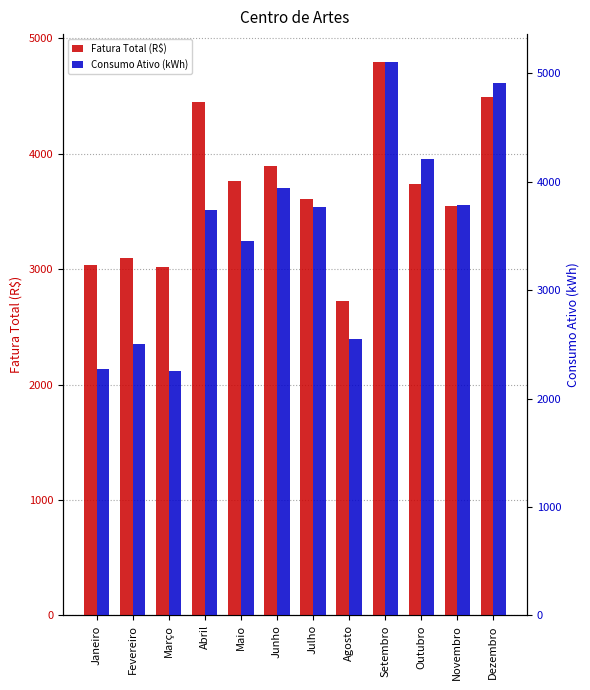

What is the approximate value of Fatura Total (R$) at Setembro?

4796.5